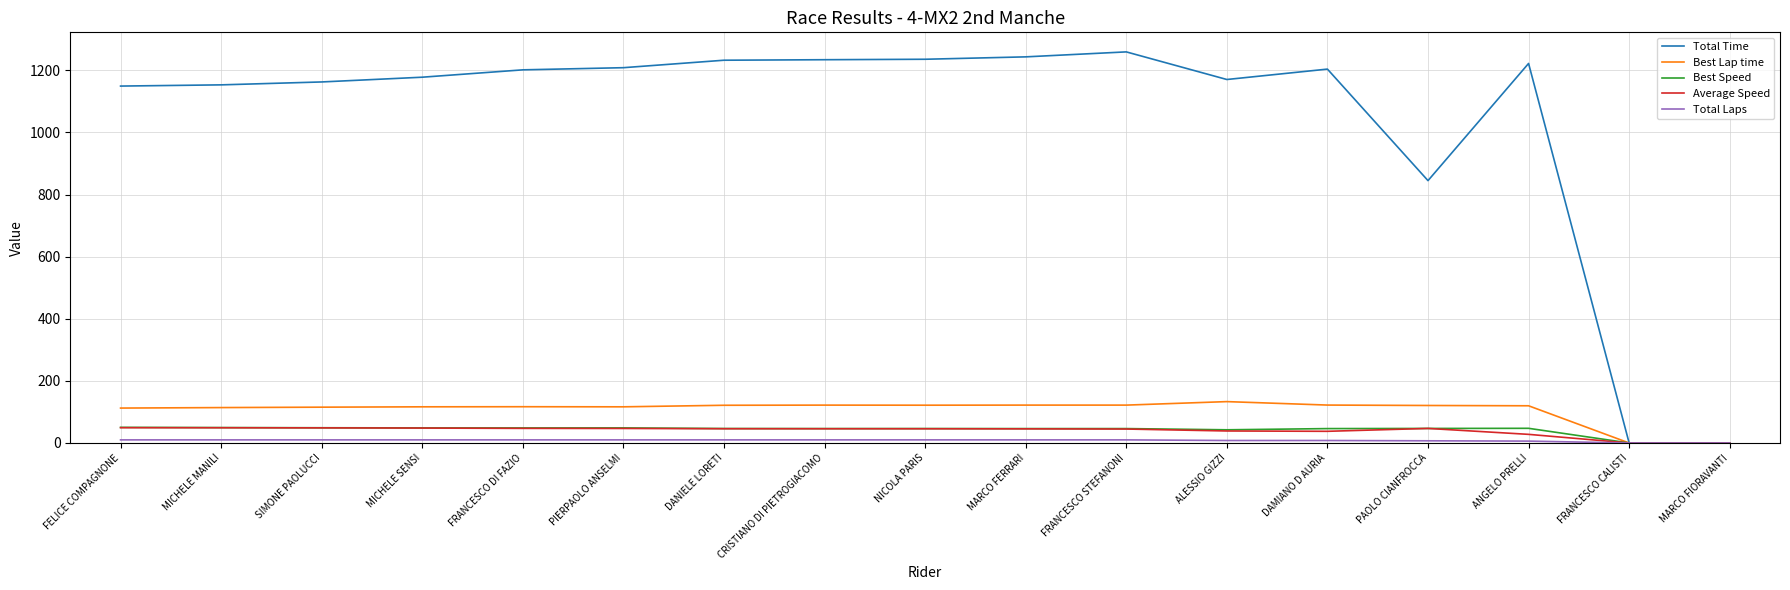

What is the difference between the Total Time values at ANGELO PRELLI and FRANCESCO CALISTI?

1221.9